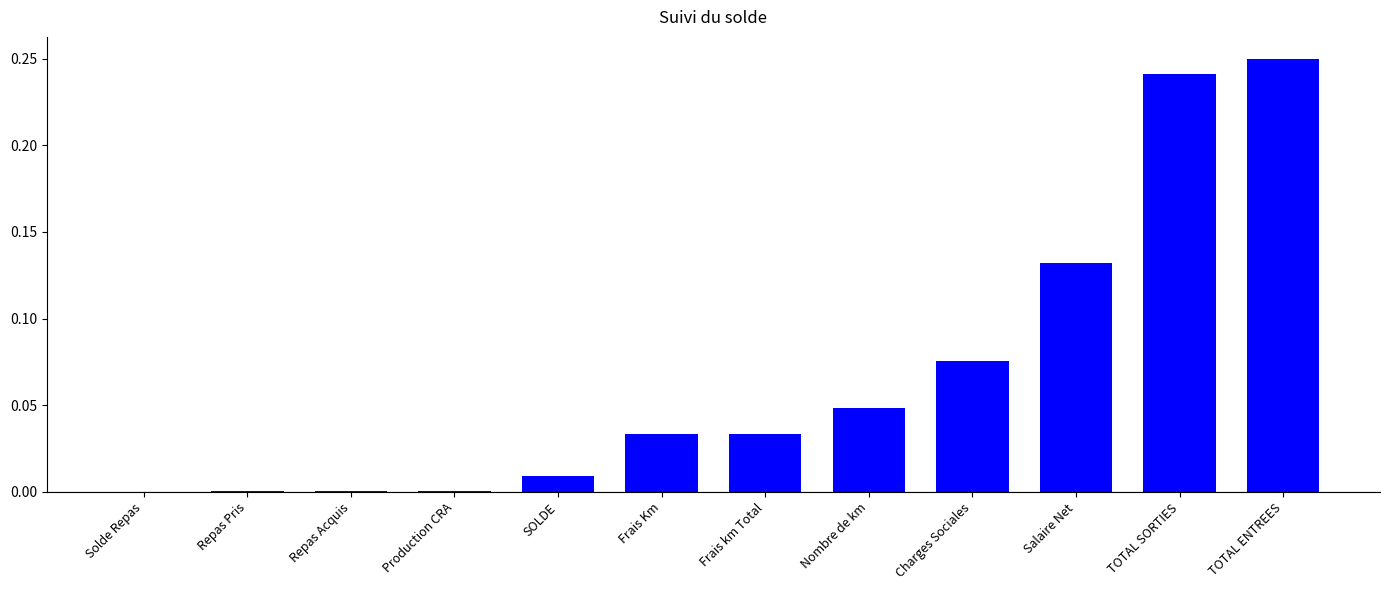

What is the sum of all values?

0.8